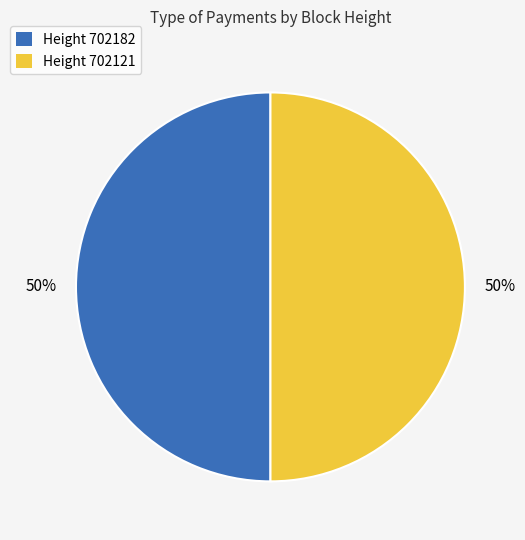

To the nearest percent, what portion does Height 702182 represent?

50%